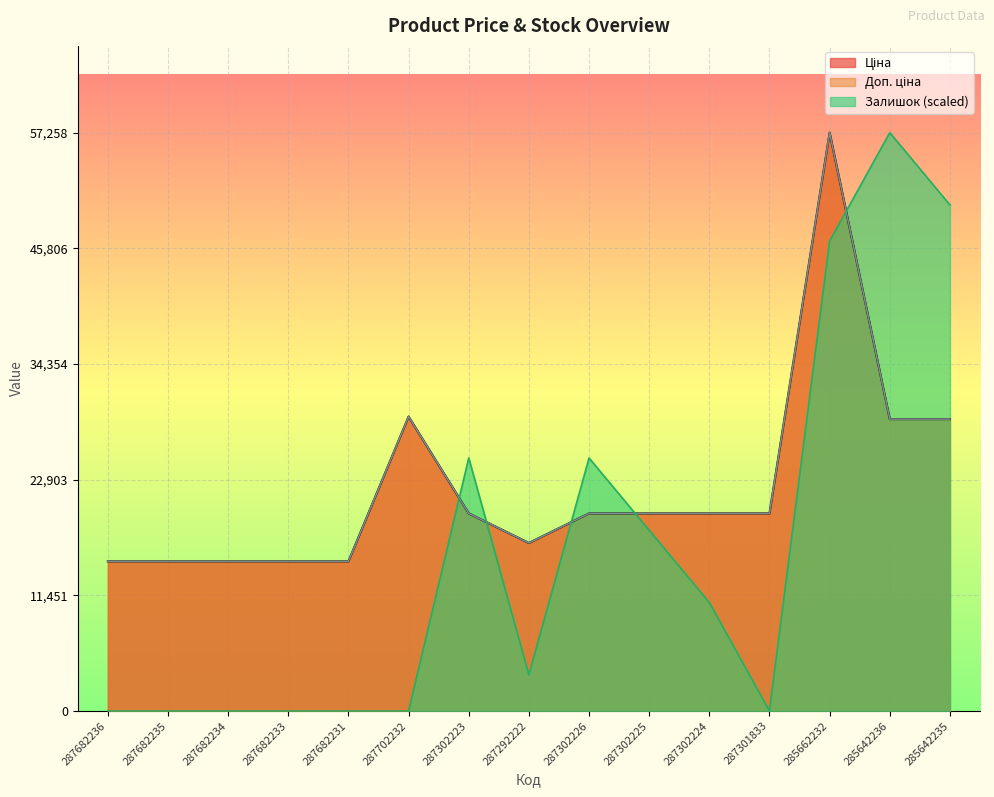

True or false: Доп. ціна has more than 2 points higher than both neighbors.

False